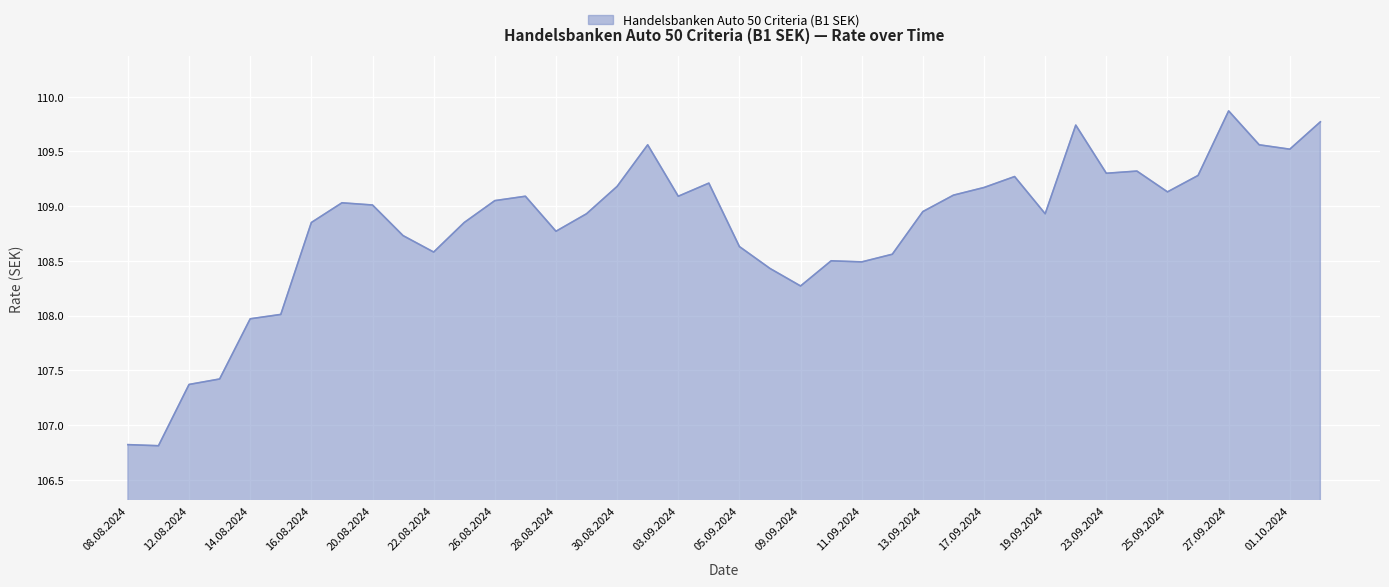

What is the minimum value shown in the chart?

106.8